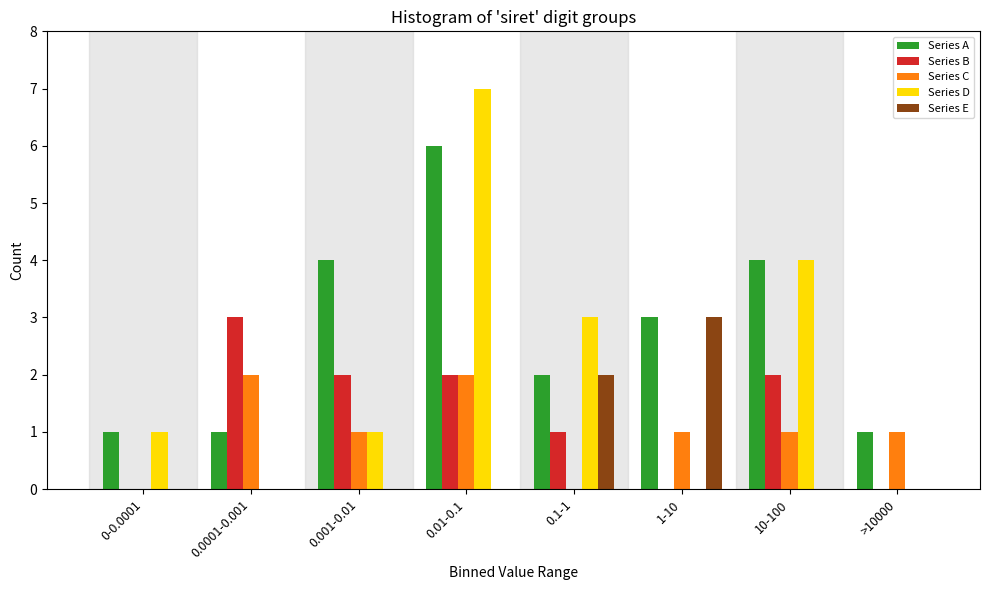

Which category has the highest value across all series?

0.01-0.1